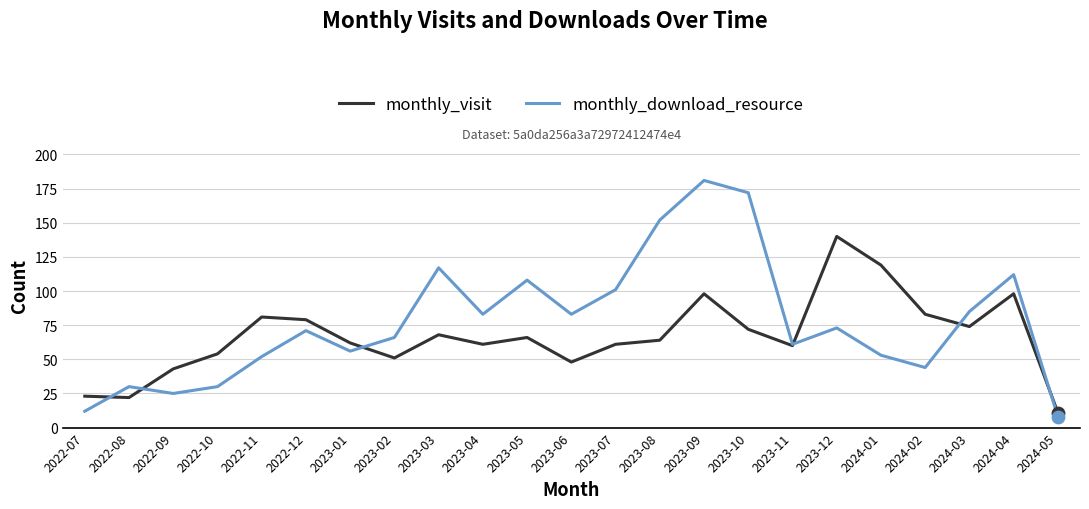

Which series has the largest total across all categories?

monthly_download_resource